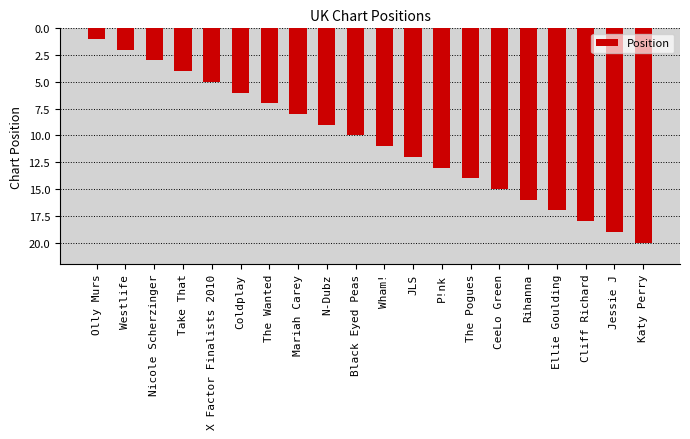

Reading left to right, transcribe all the data shown in this chart.

1	2	3	4	5	6	7	8	9	10	11	12	13	14	15	16	17	18	19	20